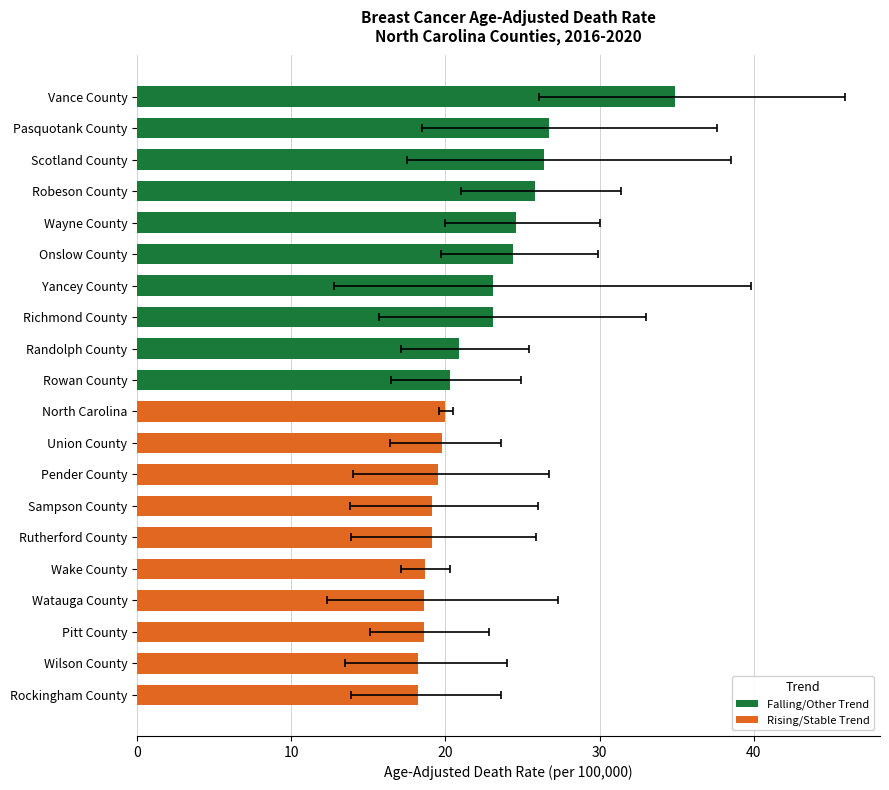

Reading right to left, what are all the values shown in this chart?

34.9	26.7	26.4	25.8	24.6	24.4	23.1	23.1	20.9	20.3	20.0	19.8	19.5	19.1	19.1	18.7	18.6	18.6	18.2	18.2